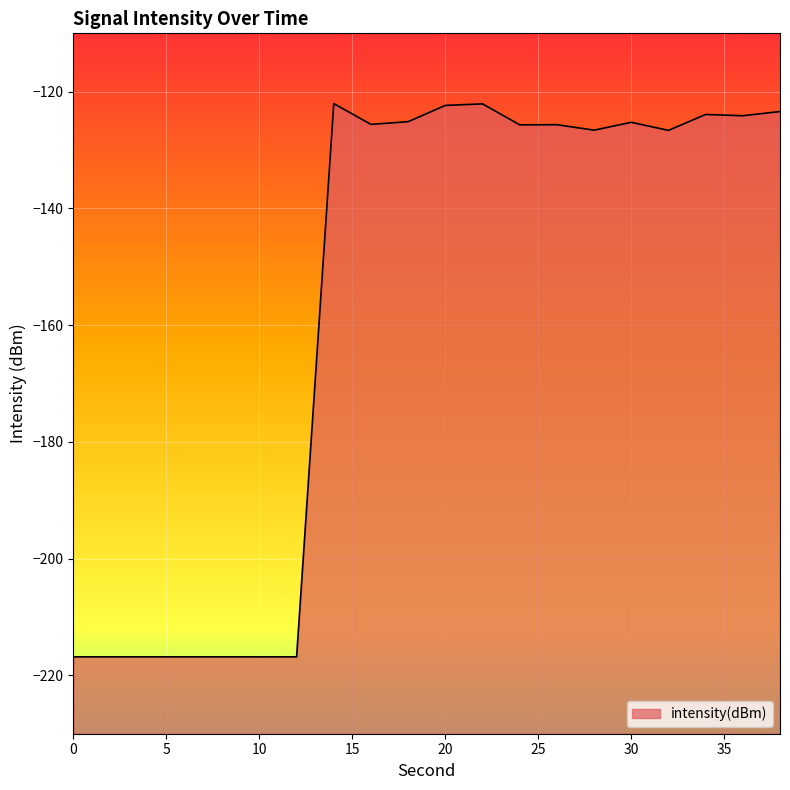

What is the difference between the values at 34 and 28?

2.7